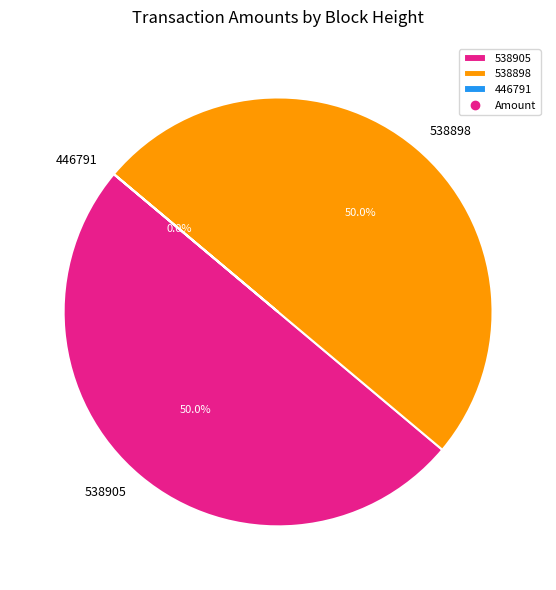

Approximately how many times larger is the value at 538905 compared to 538898?

1.0